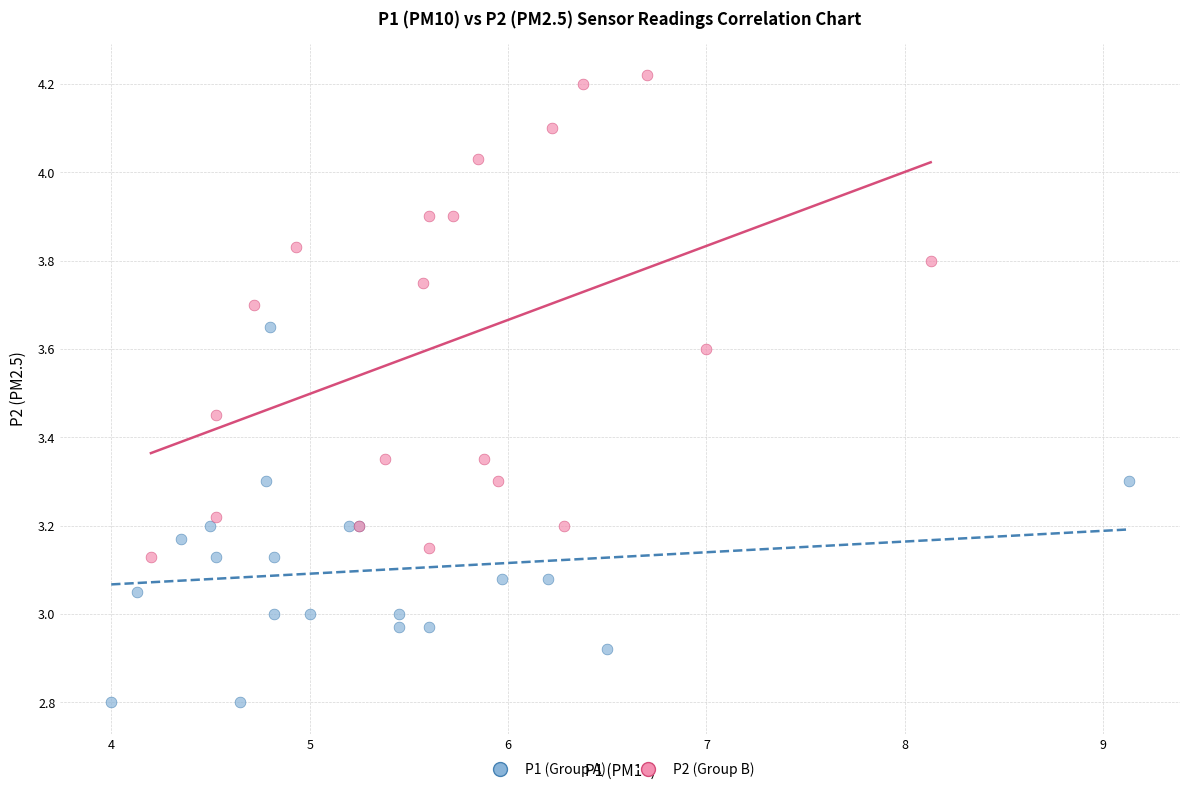

Which series contains the lowest Y value?

P1 (Group A)